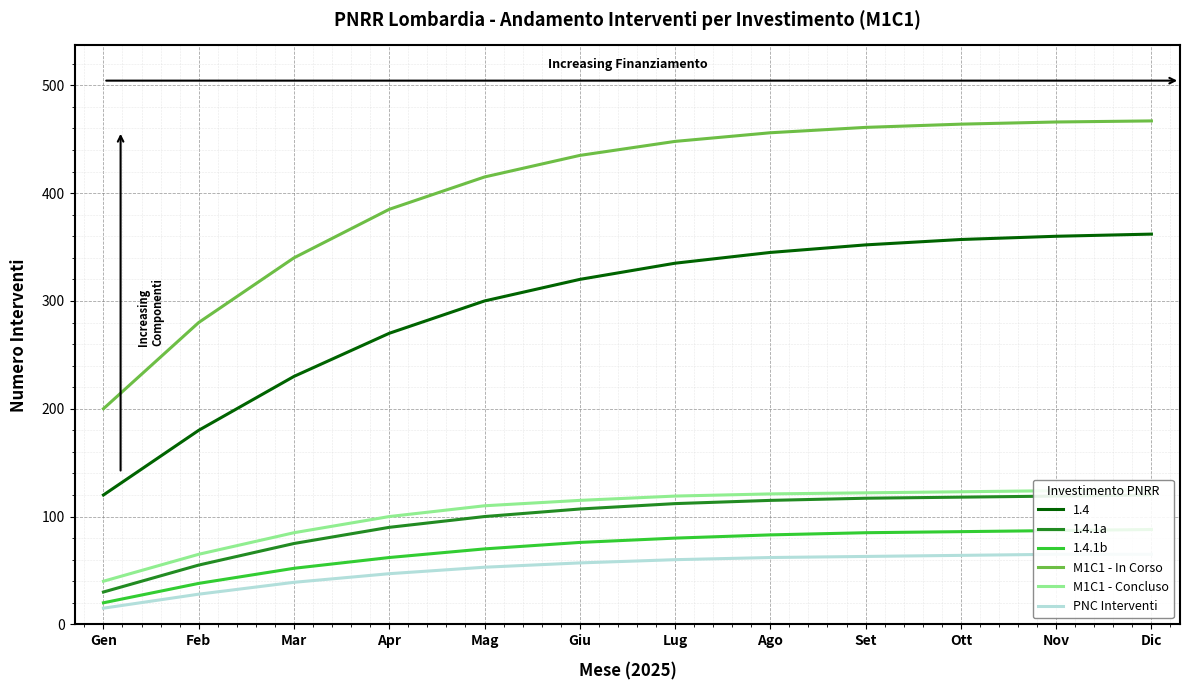

Which has a higher value, Lug or Set?

Set